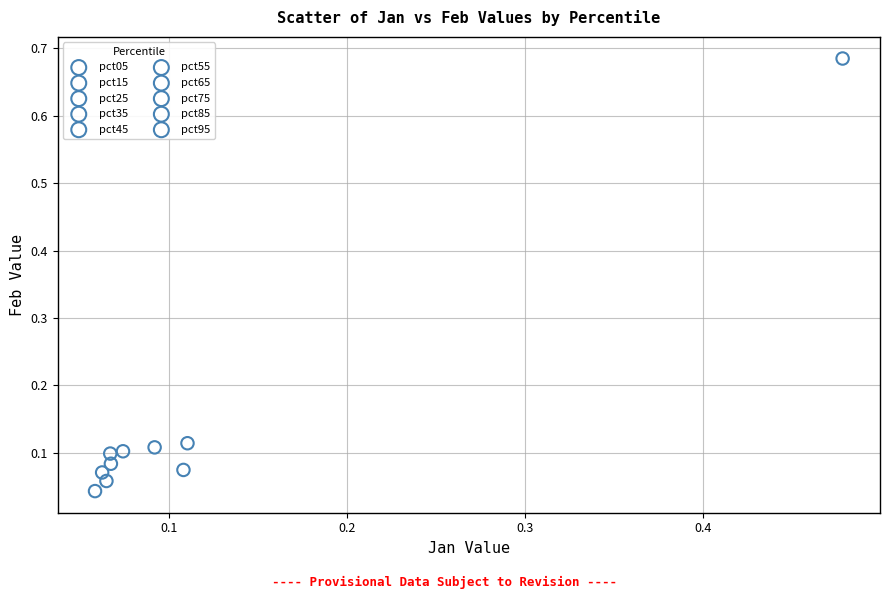

What are all the series names shown in the legend?

pct05, pct15, pct25, pct35, pct45, pct55, pct65, pct75, pct85, pct95